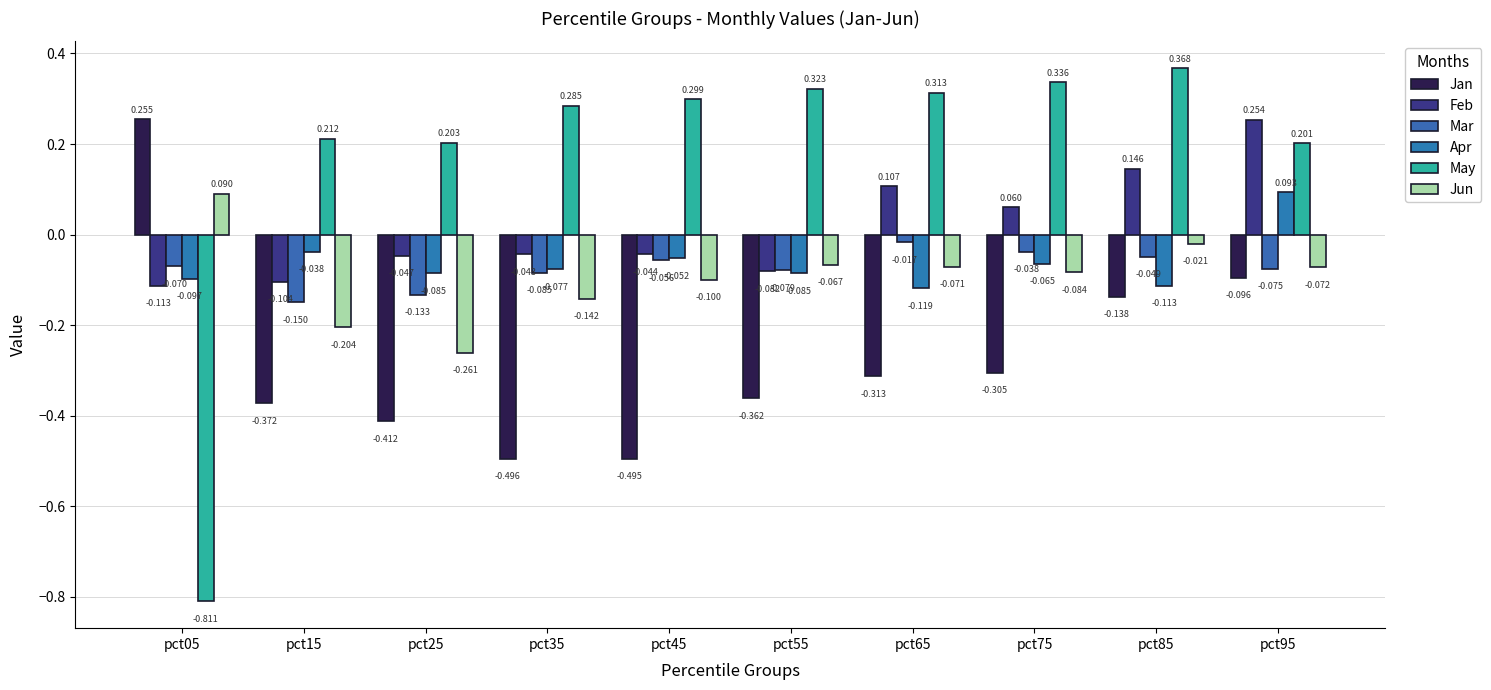

Which series changed the most between pct15 and pct45?

Jan